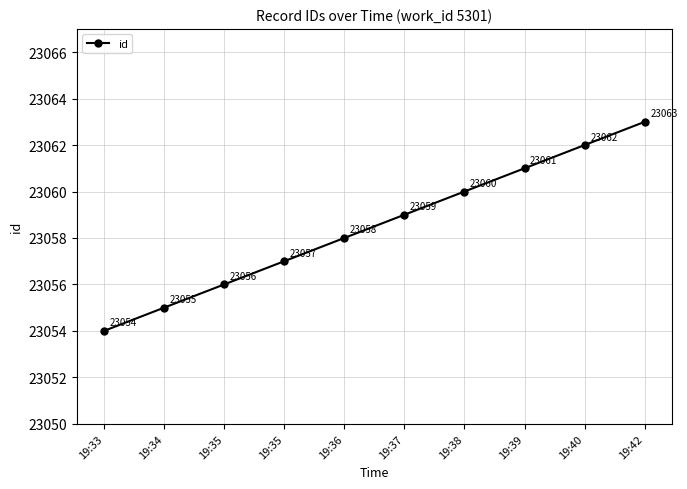

Reading right to left, transcribe all the data shown in this chart.

23063	23062	23061	23060	23059	23058	23057	23056	23055	23054